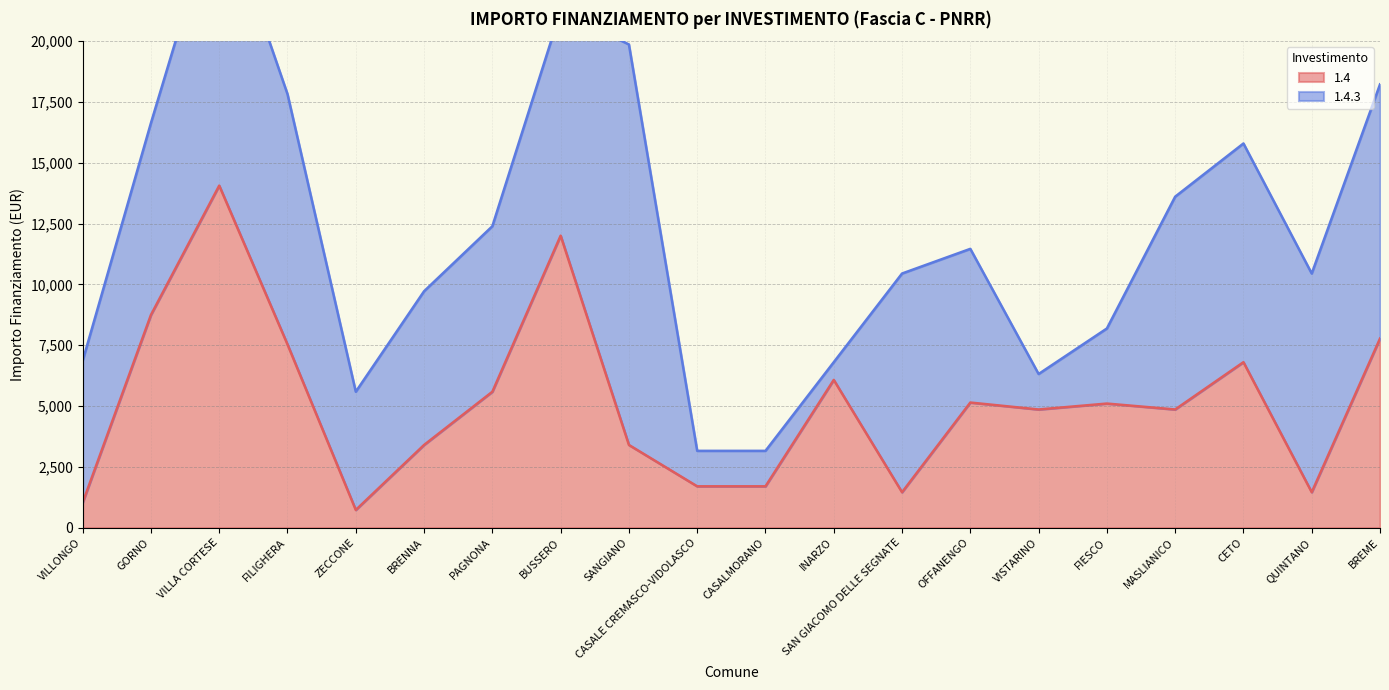

What is the difference between the maximum and second lowest values?

13034